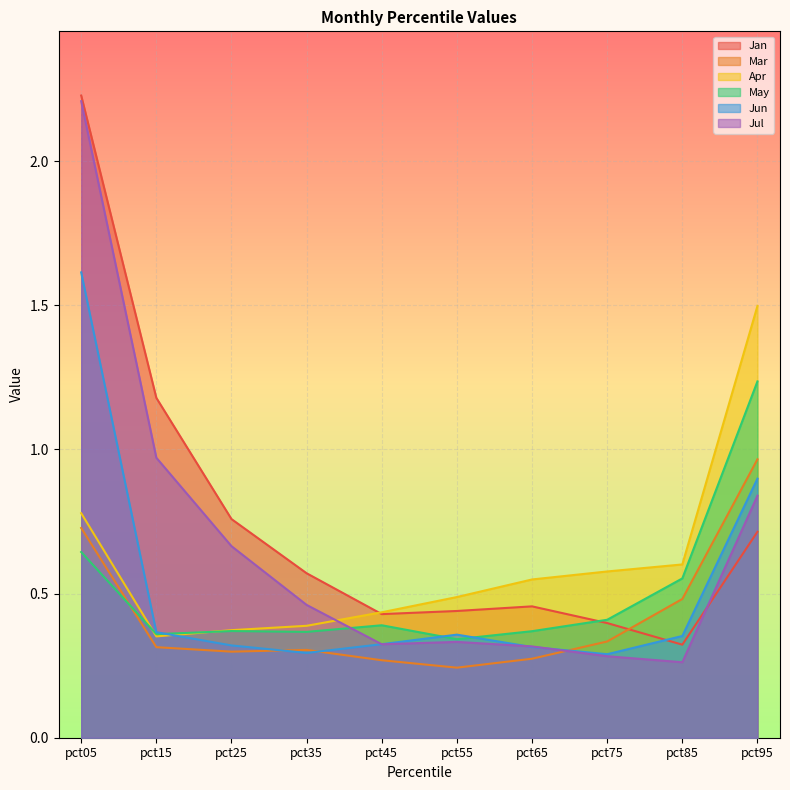

How many intersections are there between Jun and Jan?

1